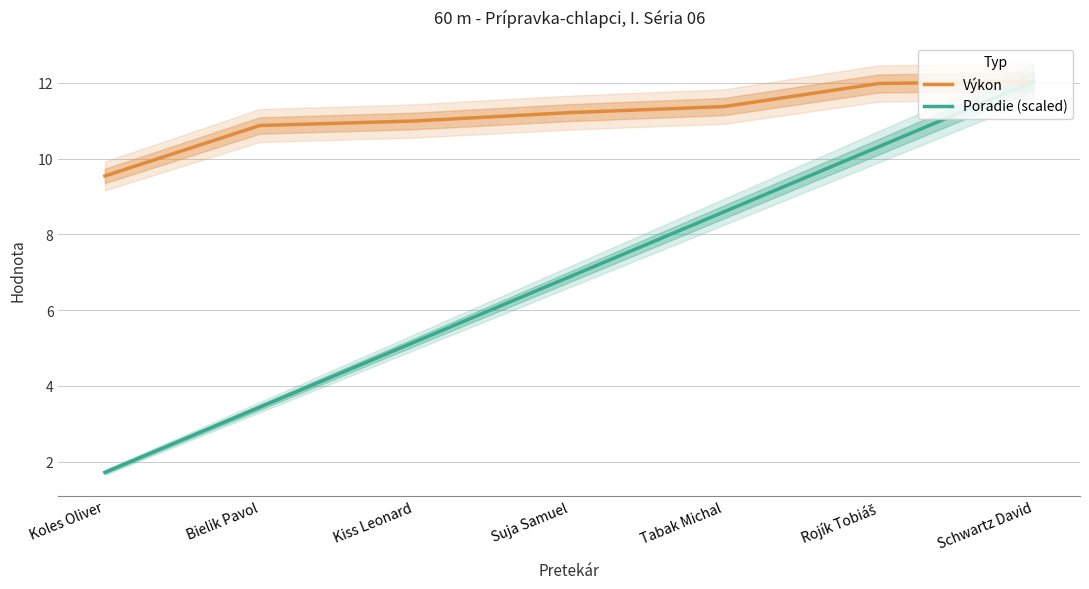

How many values in the Poradie (scaled) series are below 6?

3